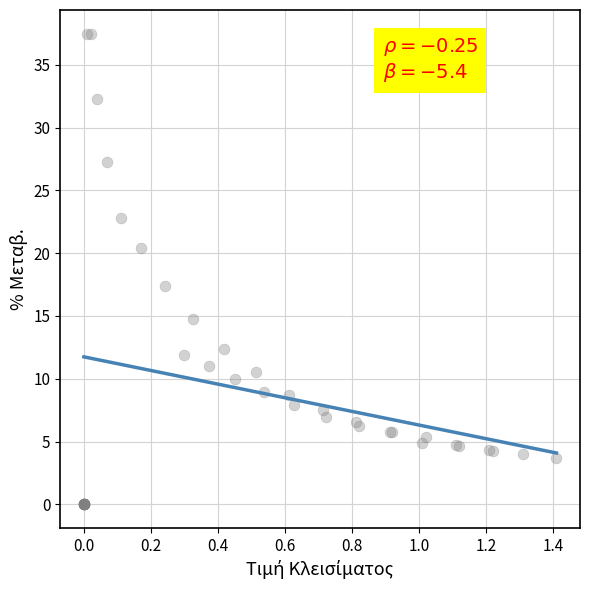

What Y value in the scatter plot is closest to 18?

17.4